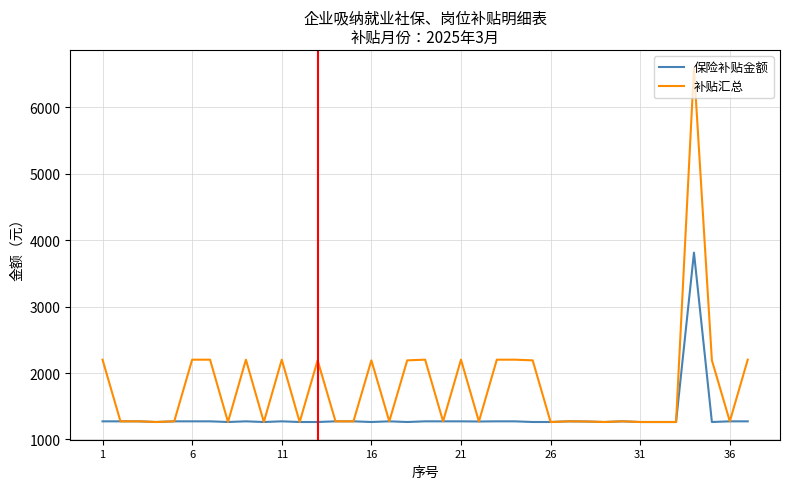

What is the smallest value displayed?

1263.3